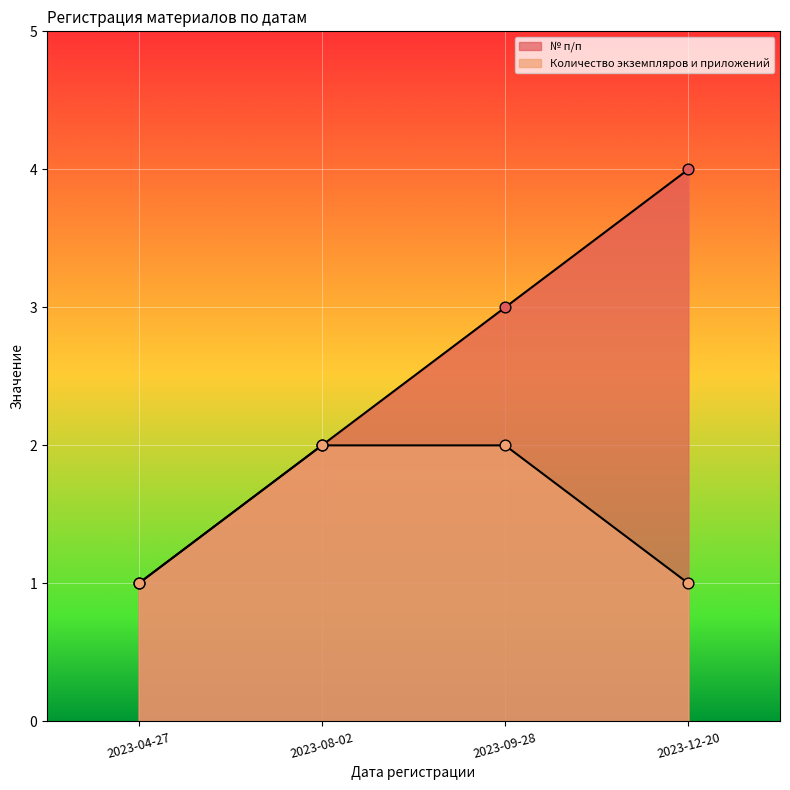

What is the total value across all series at 2023-12-20?

5